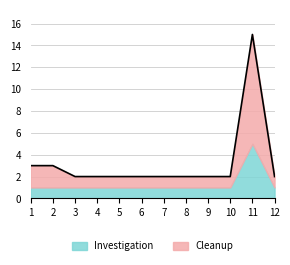

List the labels in order of value, smallest first.

3, 4, 5, 6, 7, 8, 9, 10, 12, 1, 2, 11